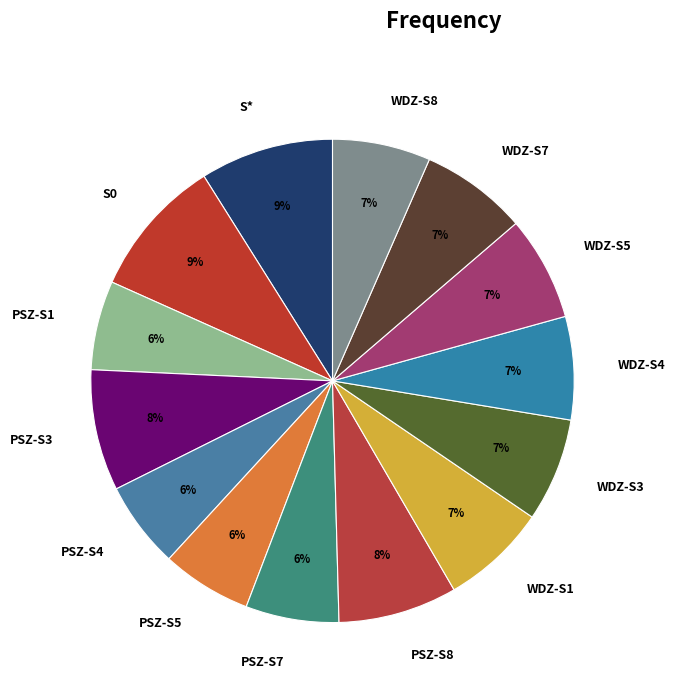

Is it true that WDZ-S1 is 7% of the pie?

True